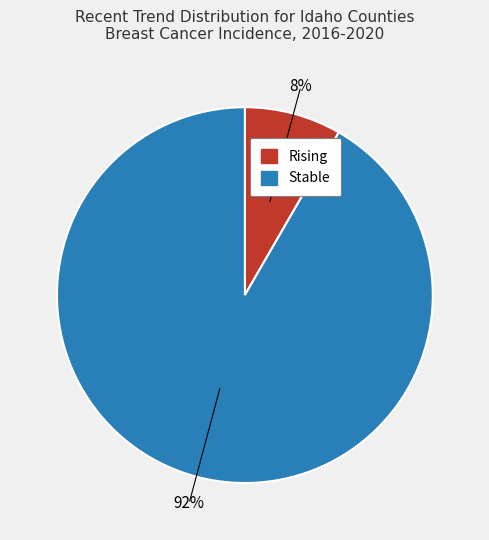

Does any single category account for the majority?

Yes